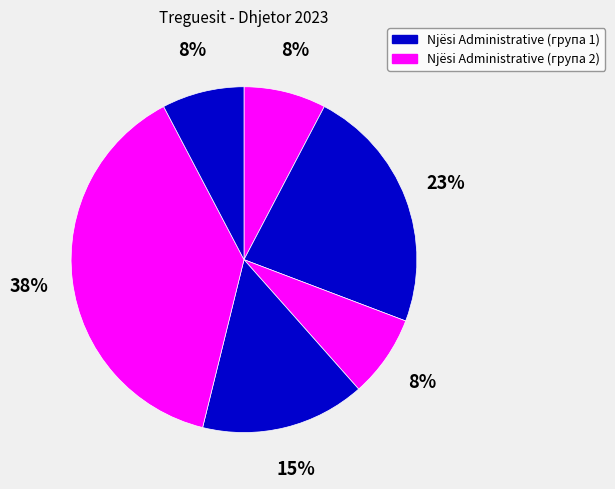

How many segments does this pie chart have?

6